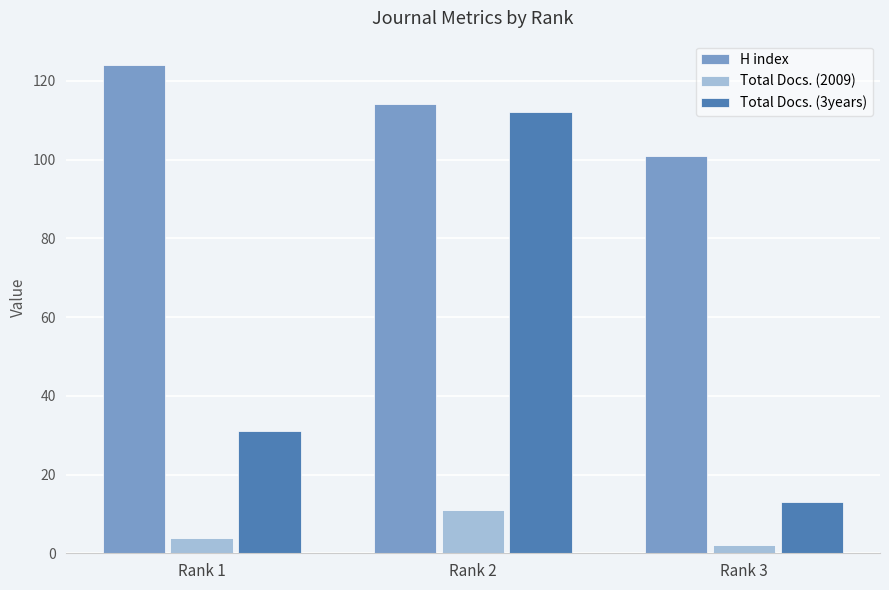

How many Total Docs. (3years) values are between 13 and 112?

3